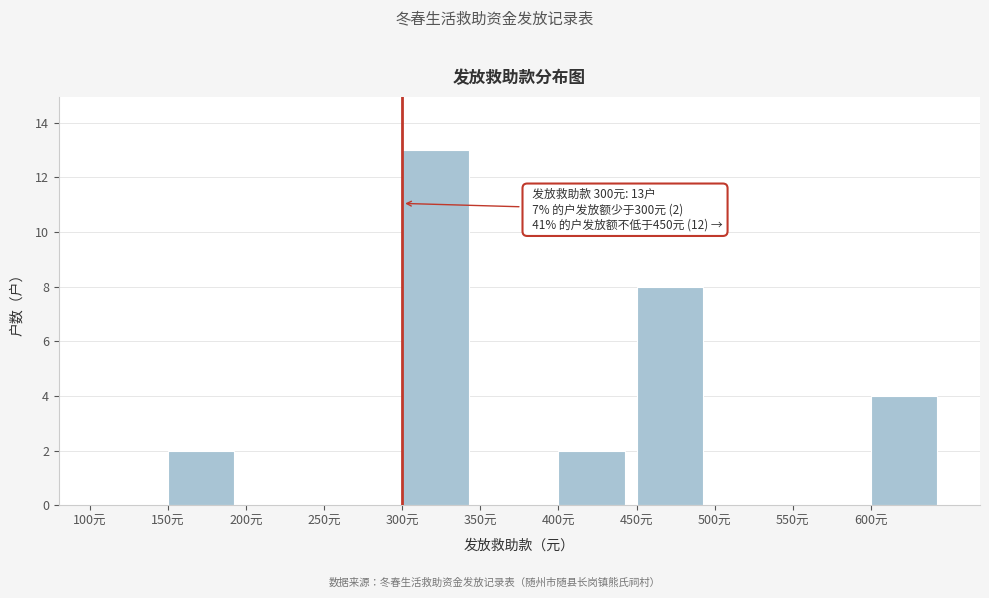

Over which range of the x-axis is the bar tallest?

300 to 350